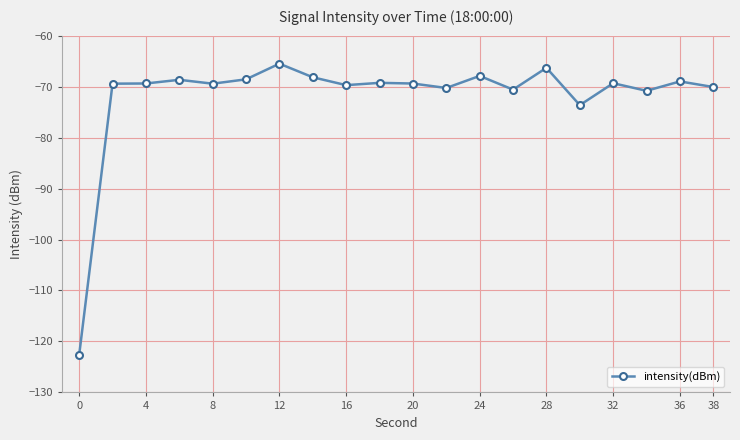

How many categories are shown in the chart?

20